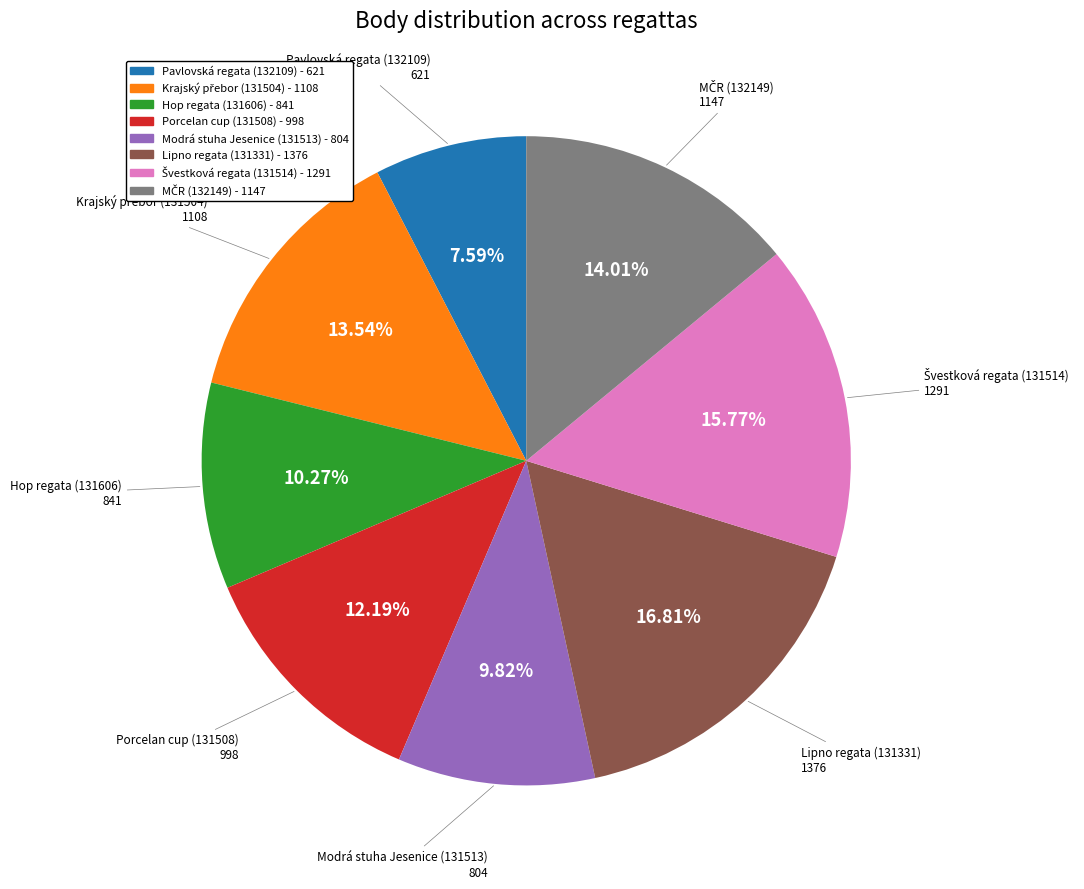

To the nearest percent, what is the difference between the largest and smallest slice percentages?

9%